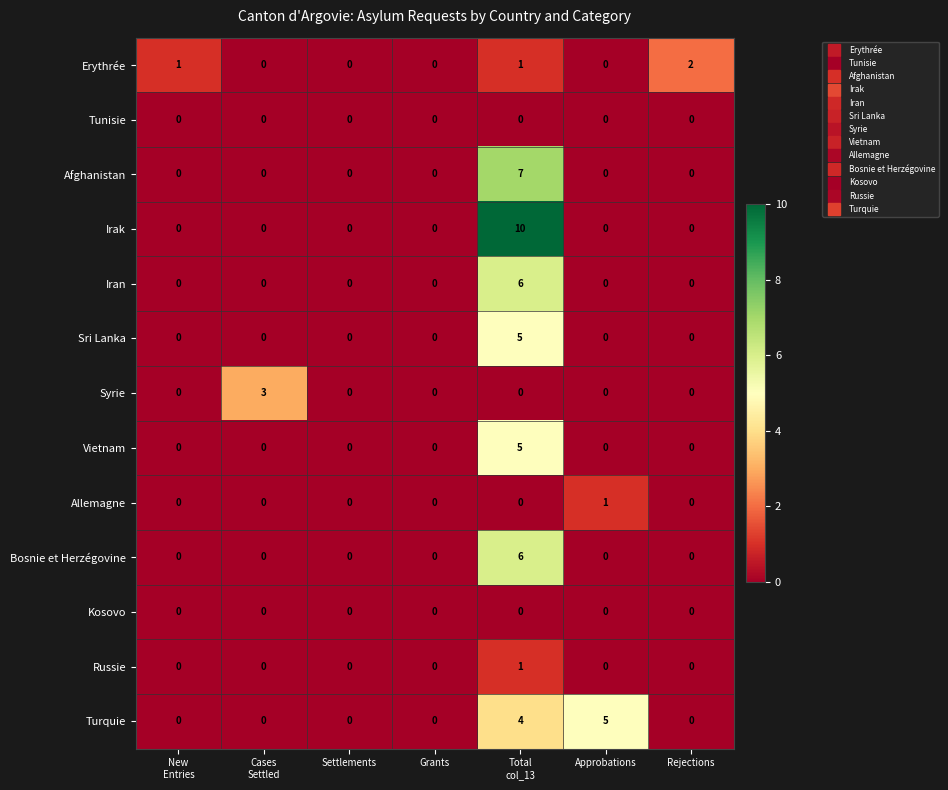

How many data points in Russie are above 0?

1